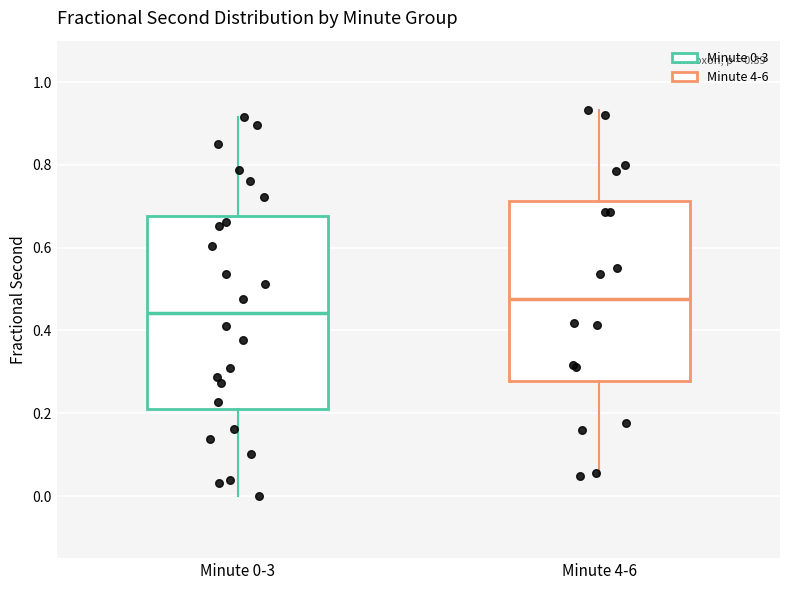

Reading left to right, read every box against the y-axis: the position of its median line, the range the box covers, and the ends of its whiskers. The values are not printed on the chart, so give them approximately, as read against the axis.

Minute 0-3: median 0.44, box 0.22 to 0.68, whiskers 0.00 to 0.92
Minute 4-6: median 0.48, box 0.28 to 0.72, whiskers 0.04 to 0.94